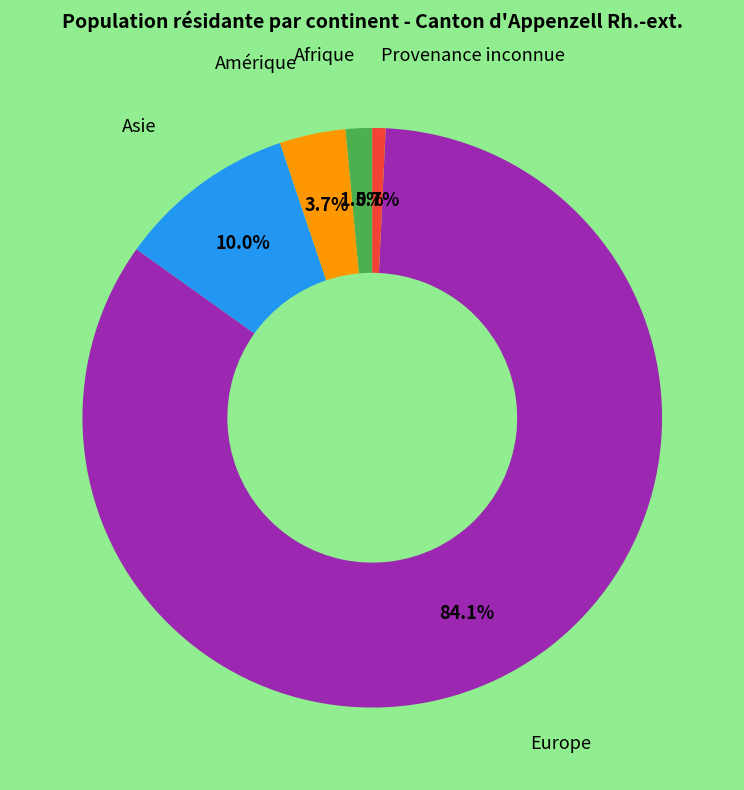

To the nearest percent, what is the average slice percentage?

20%